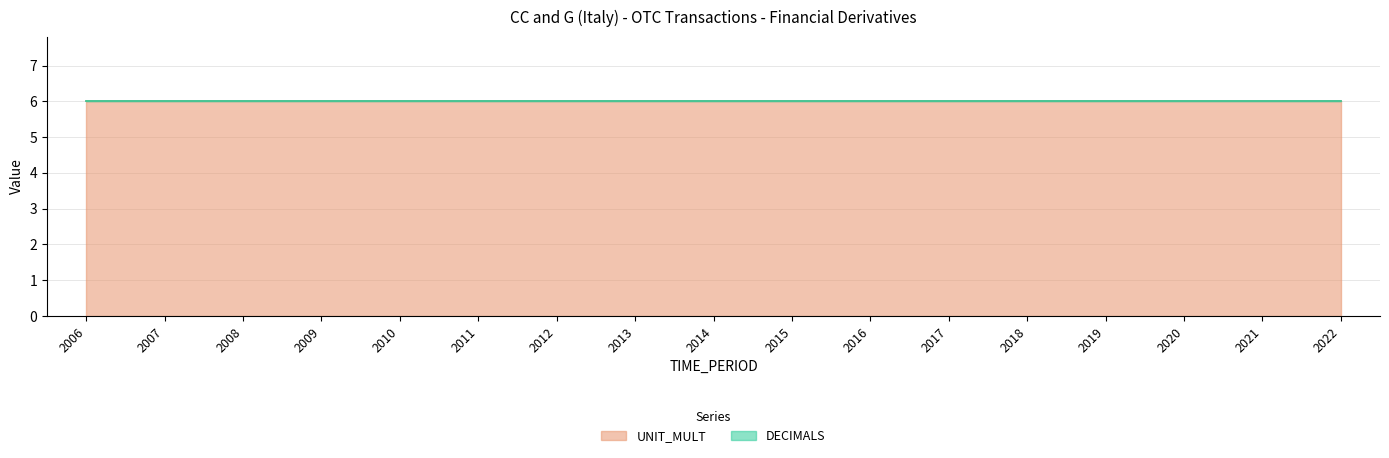

Reading left to right, what are all the values shown in this chart?

DECIMALS: 2006=0	2007=0	2008=0	2009=0	2010=0	2011=0	2012=0	2013=0	2014=0	2015=0	2016=0	2017=0	2018=0	2019=0	2020=0	2021=0	2022=0
UNIT_MULT: 2006=6	2007=6	2008=6	2009=6	2010=6	2011=6	2012=6	2013=6	2014=6	2015=6	2016=6	2017=6	2018=6	2019=6	2020=6	2021=6	2022=6